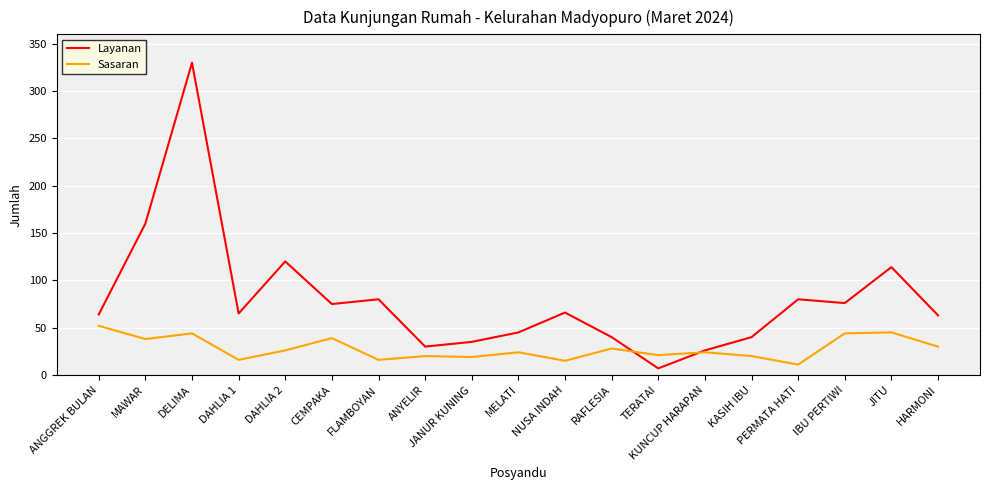

List the series in order of their peak value, lowest first.

Sasaran, Layanan